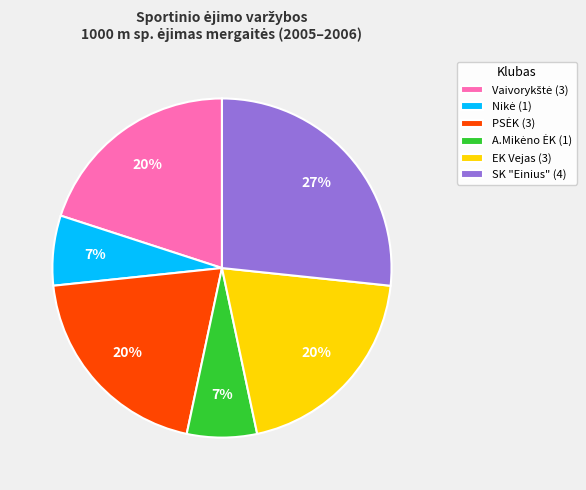

Is it true that EK Vejas (3) is 20% of the pie?

True